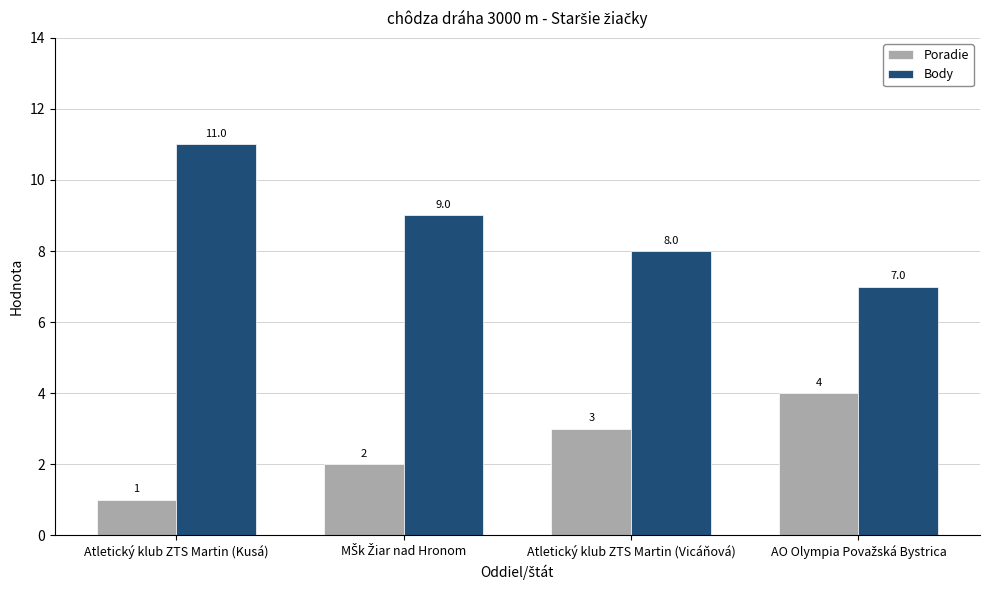

Which series has the largest range (max minus min)?

Body